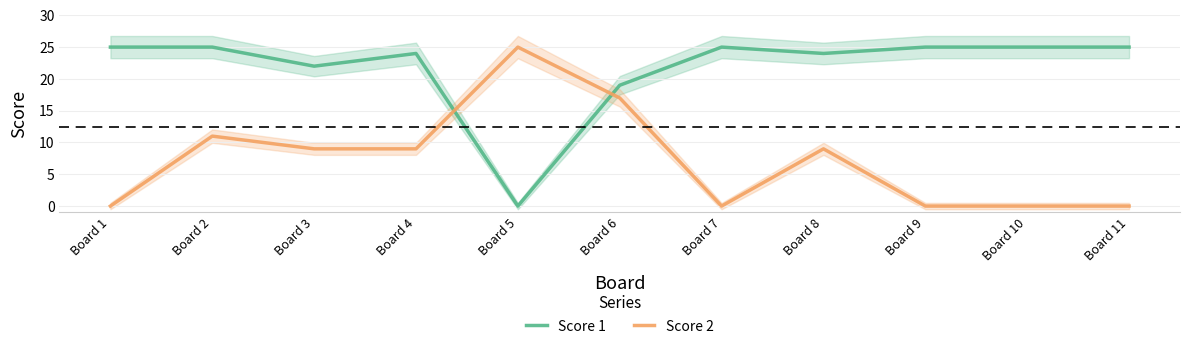

Where is the first local maximum for Score 1?

Board 4